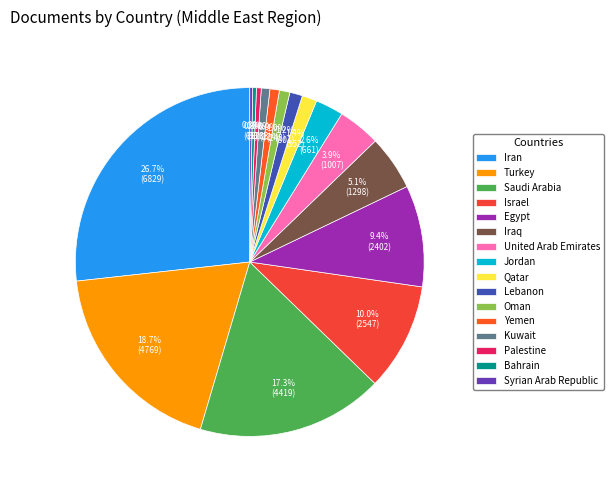

To the nearest percent, what portion does Kuwait represent?

1%